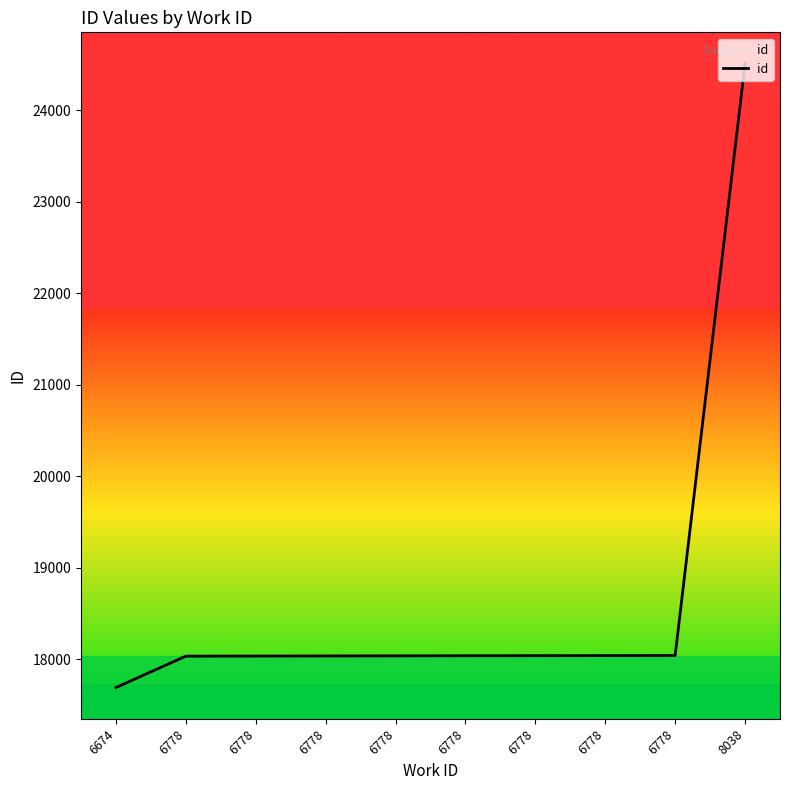

List the labels in order of value, largest first.

8038, 6778, 6778, 6778, 6778, 6778, 6778, 6778, 6778, 6674